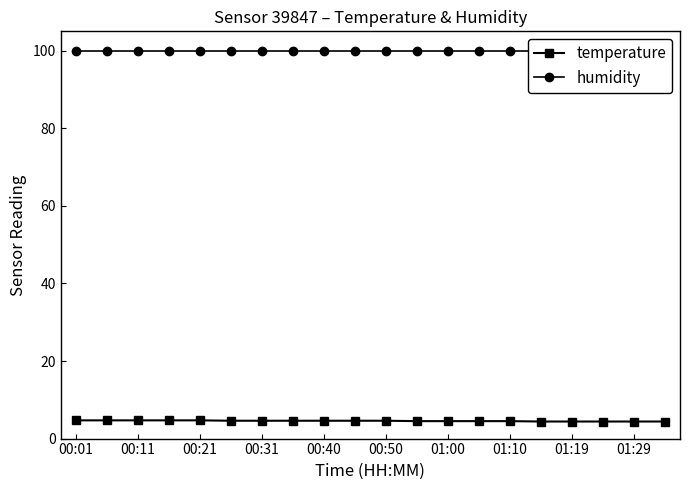

Which series changed the most between 00:11 and 19?

temperature